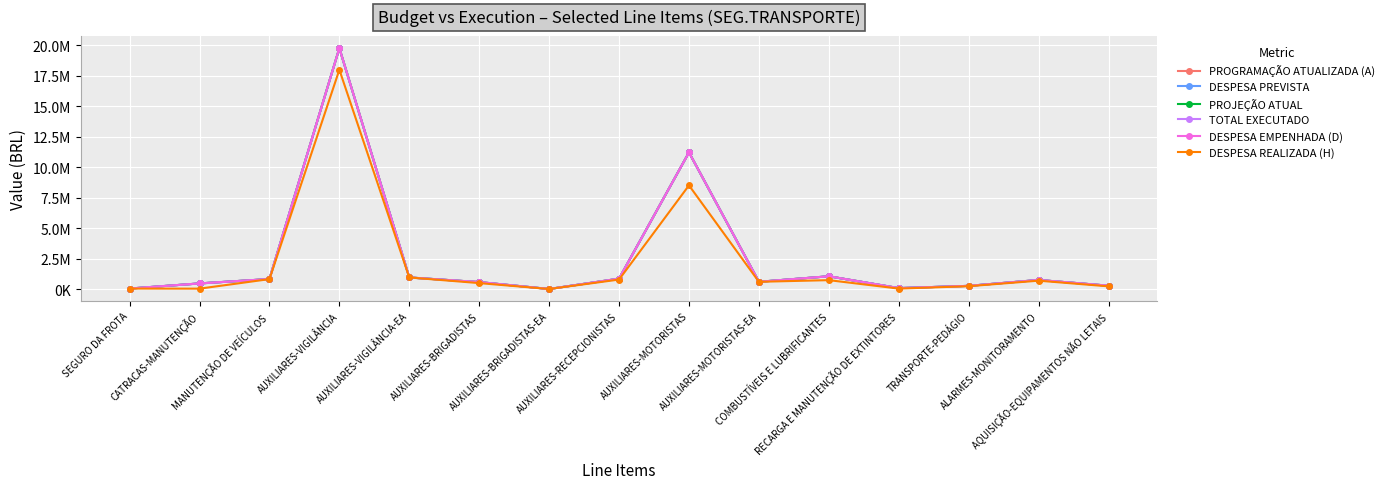

Rank the series by their maximum value, from lowest to highest.

DESPESA REALIZADA (H), PROGRAMAÇÃO ATUALIZADA (A), DESPESA PREVISTA, PROJEÇÃO ATUAL, TOTAL EXECUTADO, DESPESA EMPENHADA (D)